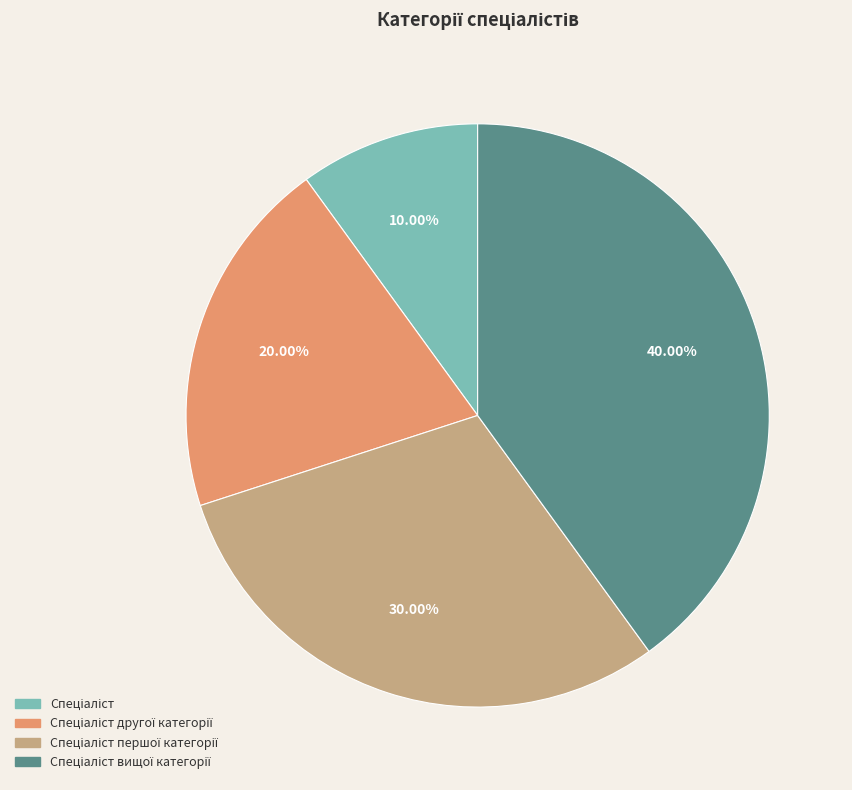

Does any single category account for the majority?

No